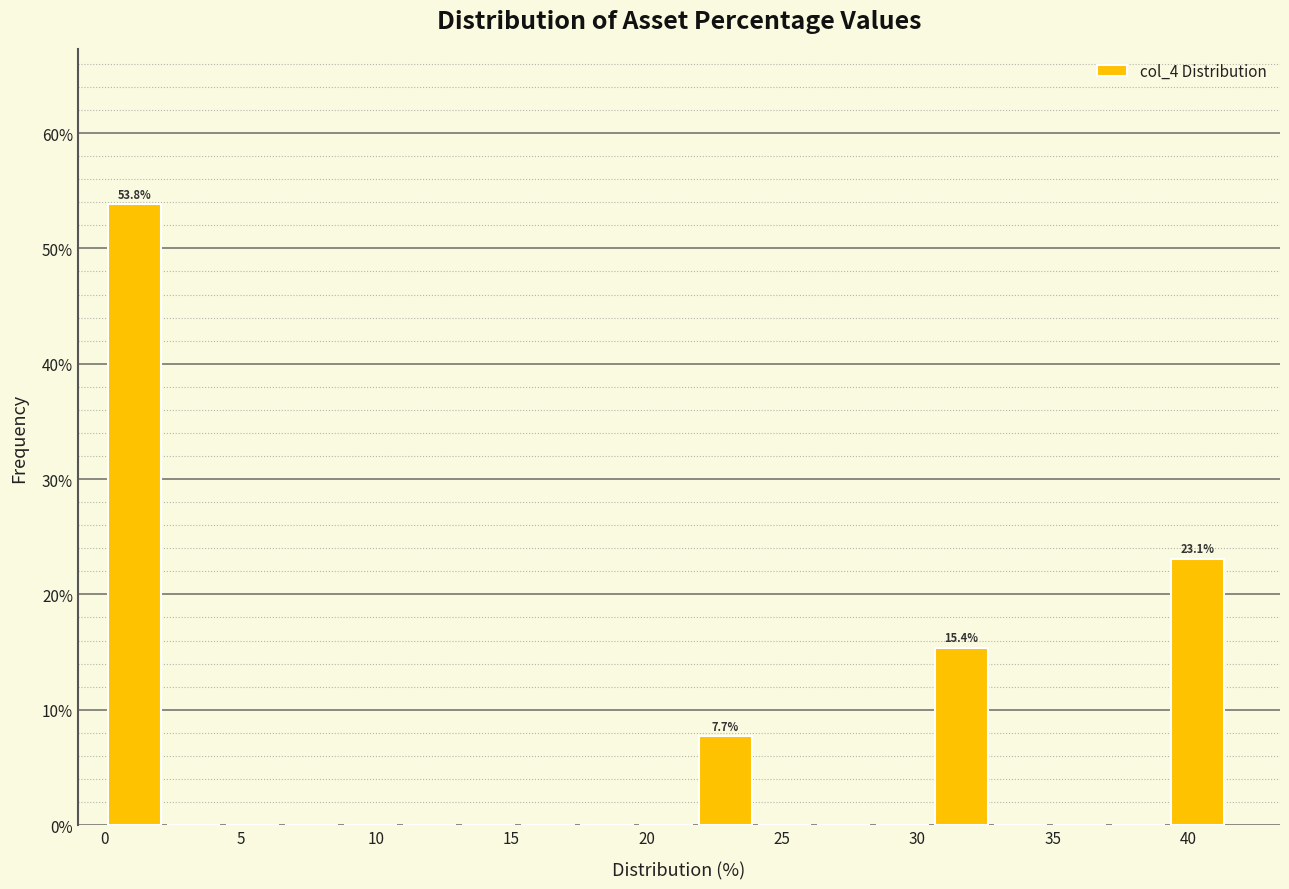

Which range on the x-axis has the tallest bar?

0.0 to 2.0